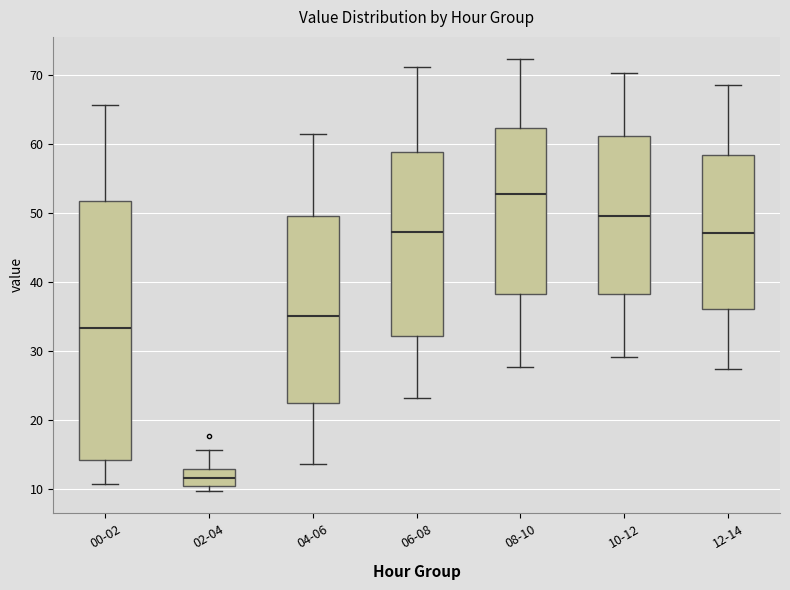

Which box's median line is the highest?

08-10